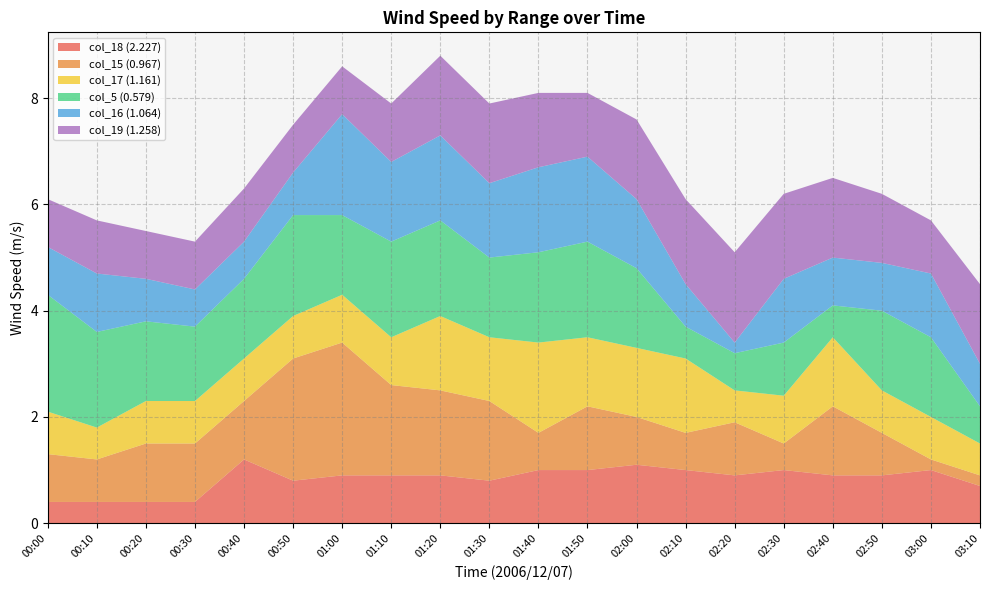

Reading right to left, what are all the values shown in this chart?

col_18 (2.227): 0.7	1.0	0.9	0.9	1.0	0.9	1.0	1.1	1.0	1.0	0.8	0.9	0.9	0.9	0.8	1.2	0.4	0.4	0.4	0.4
col_15 (0.967): 0.2	0.2	0.8	1.3	0.5	1.0	0.7	0.9	1.2	0.7	1.5	1.6	1.7	2.5	2.3	1.1	1.1	1.1	0.8	0.9
col_17 (1.161): 0.6	0.8	0.8	1.3	0.9	0.6	1.4	1.3	1.3	1.7	1.2	1.4	0.9	0.9	0.8	0.8	0.8	0.8	0.6	0.8
col_5 (0.579): 0.7	1.5	1.5	0.6	1.0	0.7	0.6	1.5	1.8	1.7	1.5	1.8	1.8	1.5	1.9	1.5	1.4	1.5	1.8	2.2
col_16 (1.064): 0.8	1.2	0.9	0.9	1.2	0.2	0.8	1.3	1.6	1.6	1.4	1.6	1.5	1.9	0.8	0.7	0.7	0.8	1.1	0.9
col_19 (1.258): 1.5	1.0	1.3	1.5	1.6	1.7	1.6	1.5	1.2	1.4	1.5	1.5	1.1	0.9	0.9	1.0	0.9	0.9	1.0	0.9